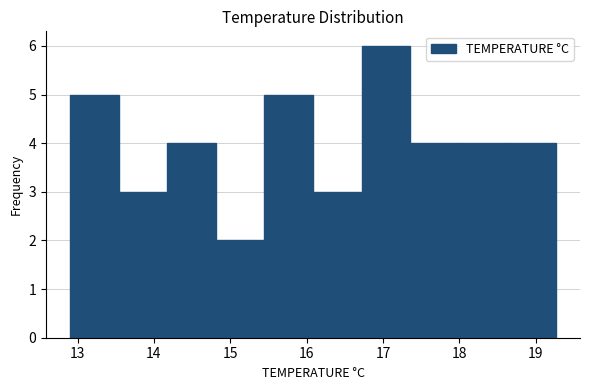

Reading left to right, transcribe this chart: for each bar, give the range it covers on the x-axis and its height. Neither the bar edges nor the heights are printed on the chart, so give them approximately, as read against the axes.

12.9 to 13.5: 5
13.5 to 14.2: 3
14.2 to 14.8: 4
14.8 to 15.4: 2
15.4 to 16.1: 5
16.1 to 16.7: 3
16.7 to 17.4: 6
17.4 to 18.0: 4
18.0 to 18.6: 4
18.6 to 19.3: 4